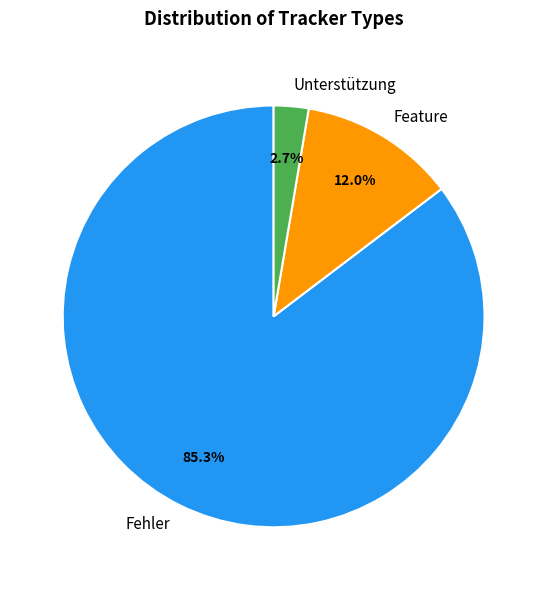

To the nearest percent, what portion does Fehler represent?

85%